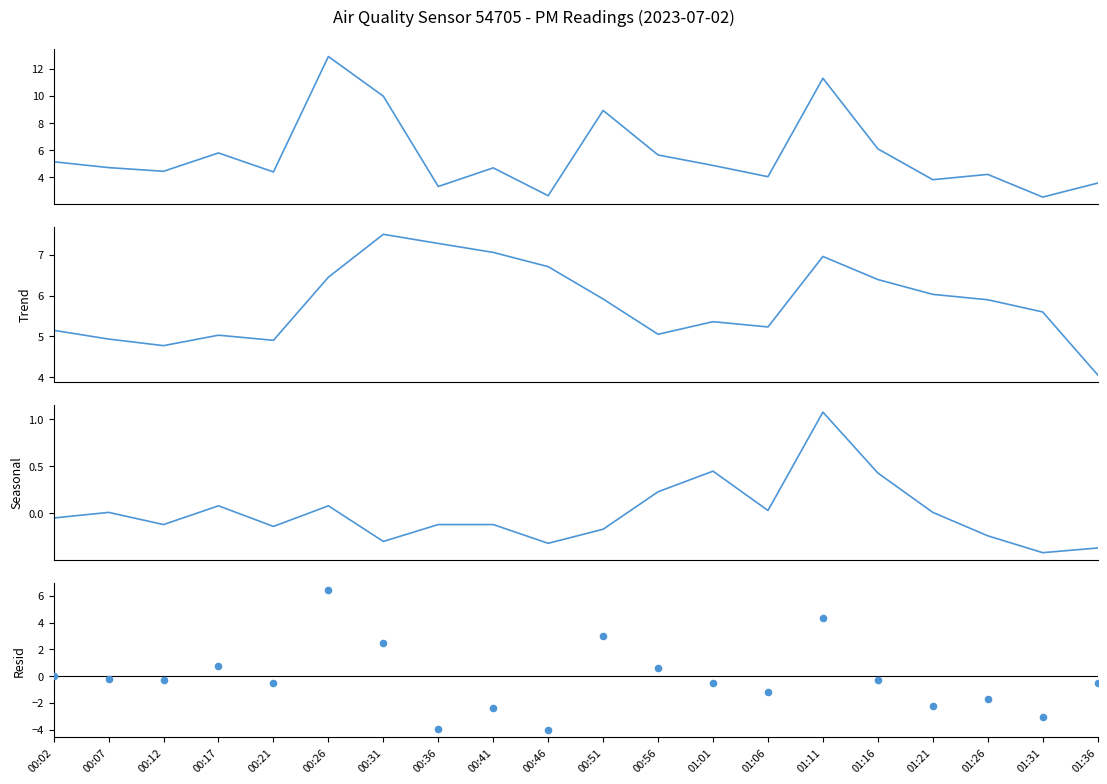

Is the value of Trend at 01:31 greater than the value of P1 at 00:31?

No